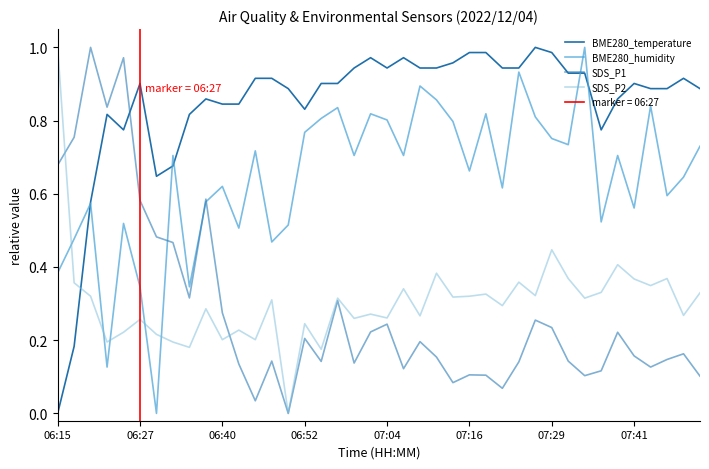

How many lines are shown in the chart?

4